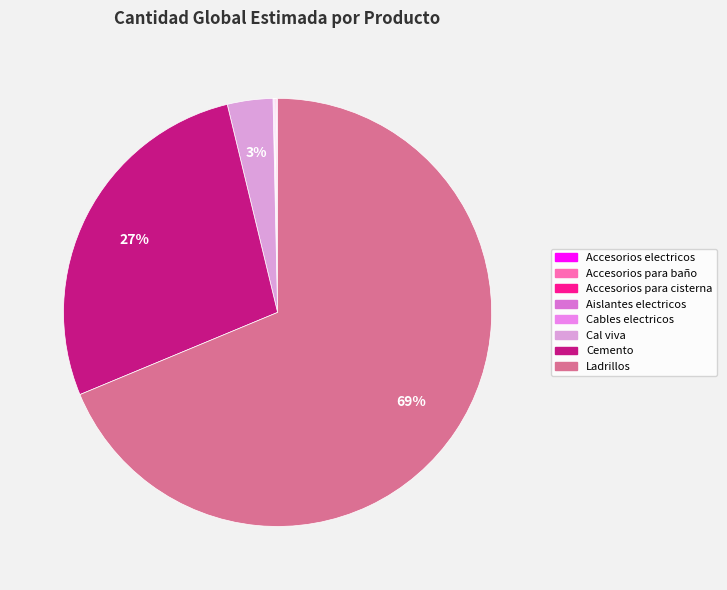

How many slices are in this pie chart?

8